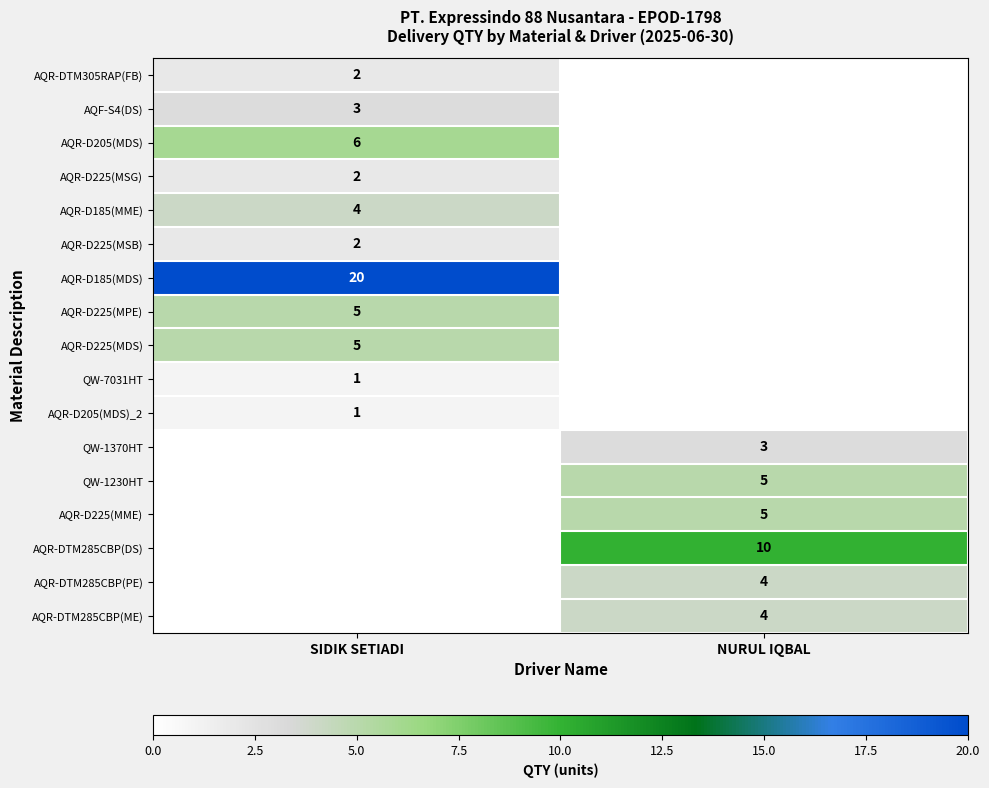

Is the value of AQR-D205(MDS)_2 at SIDIK SETIADI greater than the value of AQR-DTM285CBP(PE) at NURUL IQBAL?

No